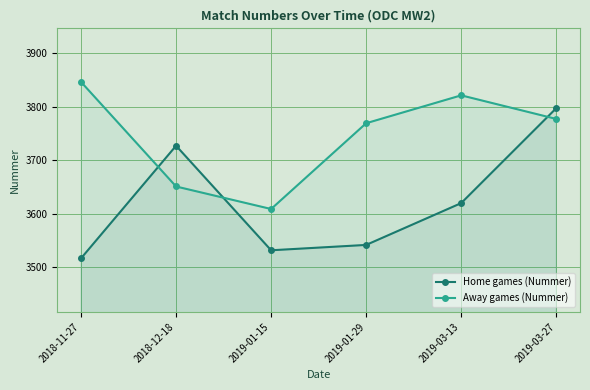

Between 2018-11-27 and 2019-03-13, which is larger?

2019-03-13